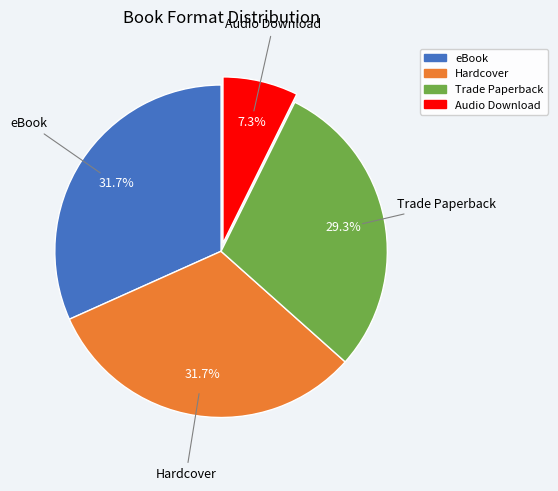

Combined, do Trade Paperback and Audio Download account for over 50%?

No